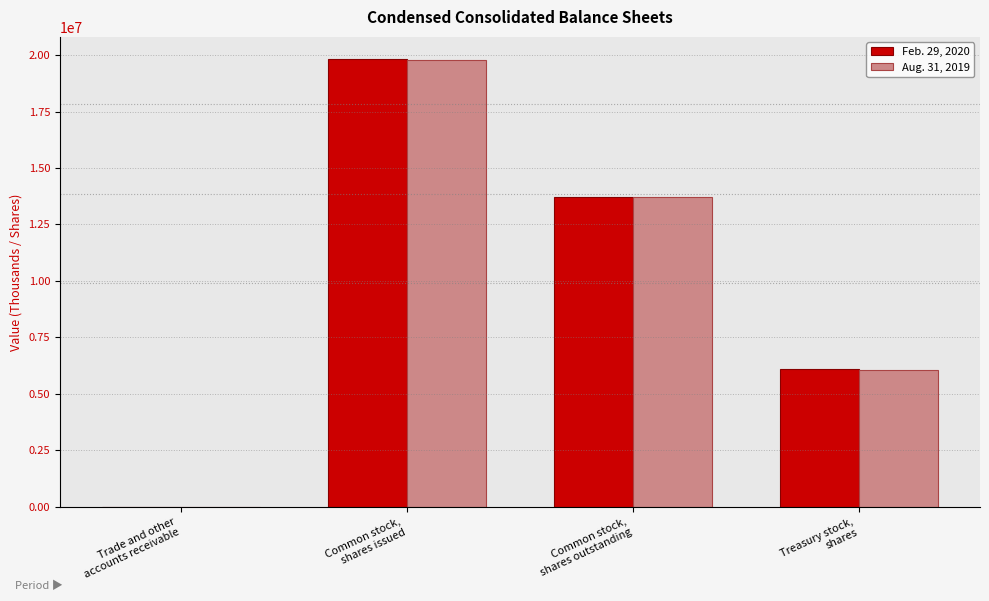

Reading right to left, transcribe all the data shown in this chart.

Feb. 29, 2020: Treasury stock,
shares=6106890	Common stock,
shares outstanding=13705795	Common stock,
shares issued=19812685	Trade and other
accounts receivable=330
Aug. 31, 2019: Treasury stock,
shares=6055316	Common stock,
shares outstanding=13718661	Common stock,
shares issued=19773977	Trade and other
accounts receivable=300